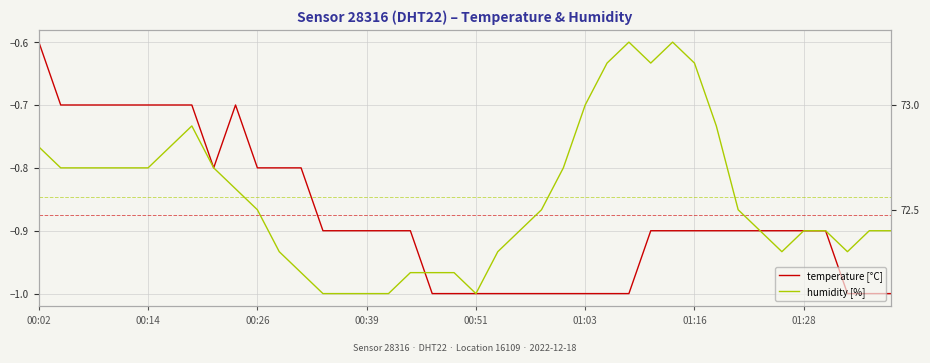

In temperature [°C], how many points are lower than both neighbors (excluding endpoints)?

1